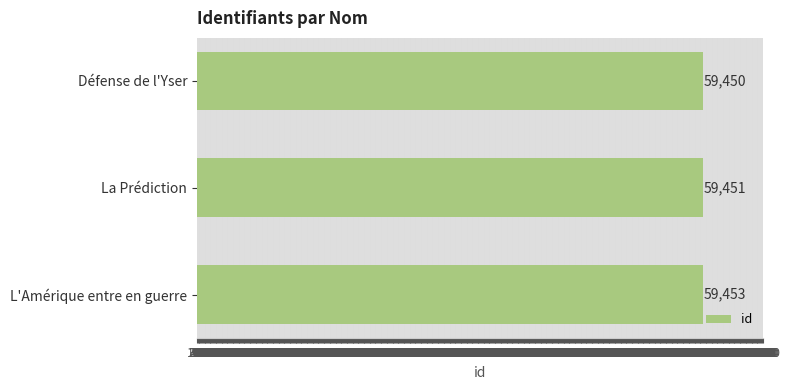

How many bars are there in total?

3